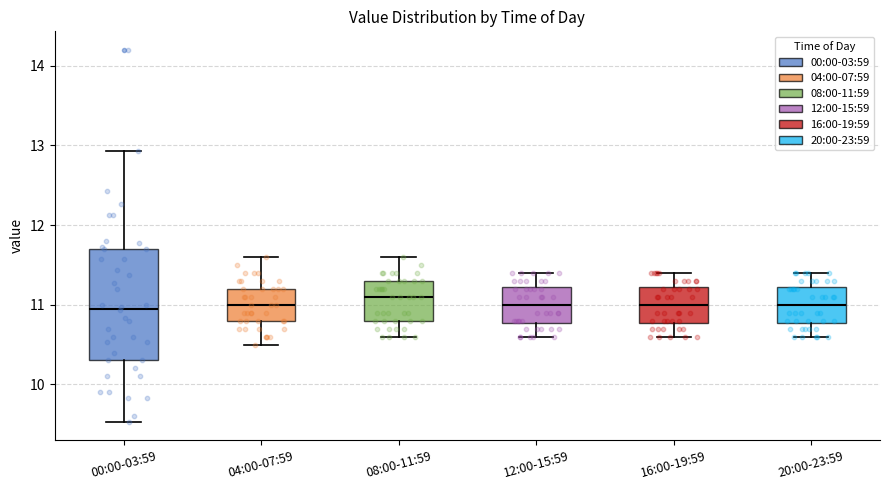

Where is the lower edge of the box for 12:00-15:59 on the y-axis? The values are not printed on the chart, so give them approximately, as read against the axis.

10.8